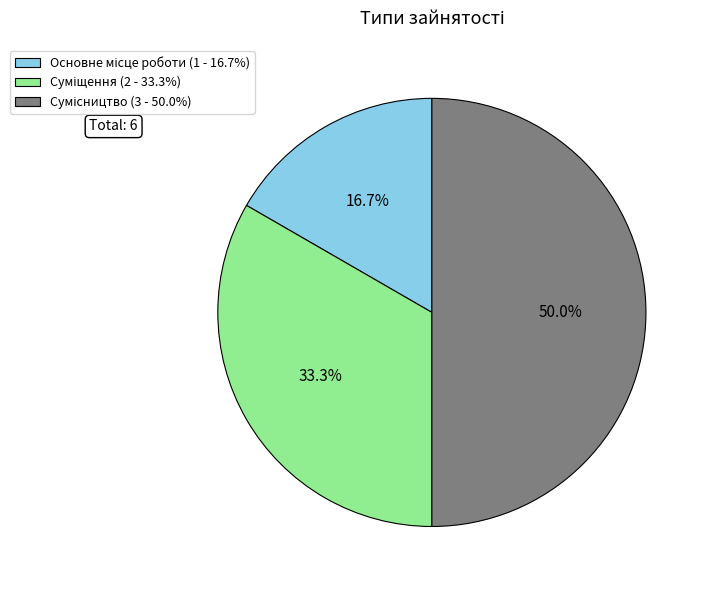

To the nearest percent, what is the difference between the largest and smallest slice percentages?

33%